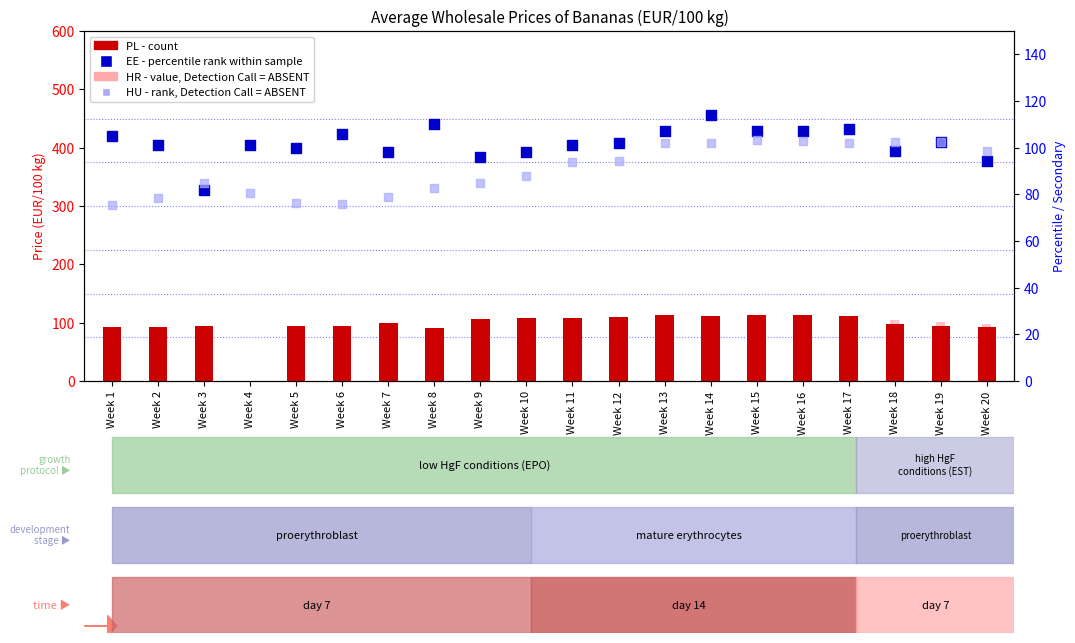

Is the value of HU (rank, absent) at Week 12 greater than the value of PL (count) at Week 13?

No